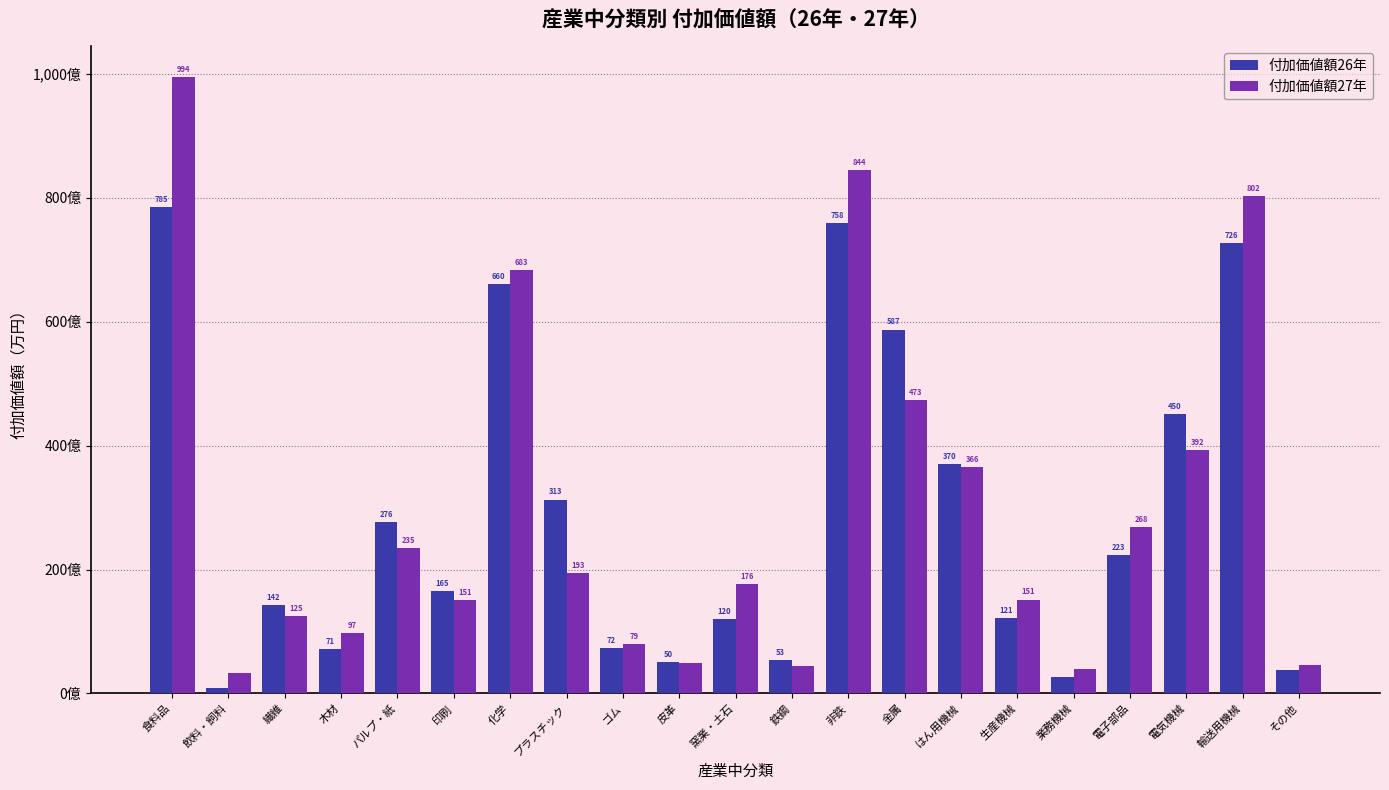

Are the bars grouped side by side (vs. stacked)?

Yes